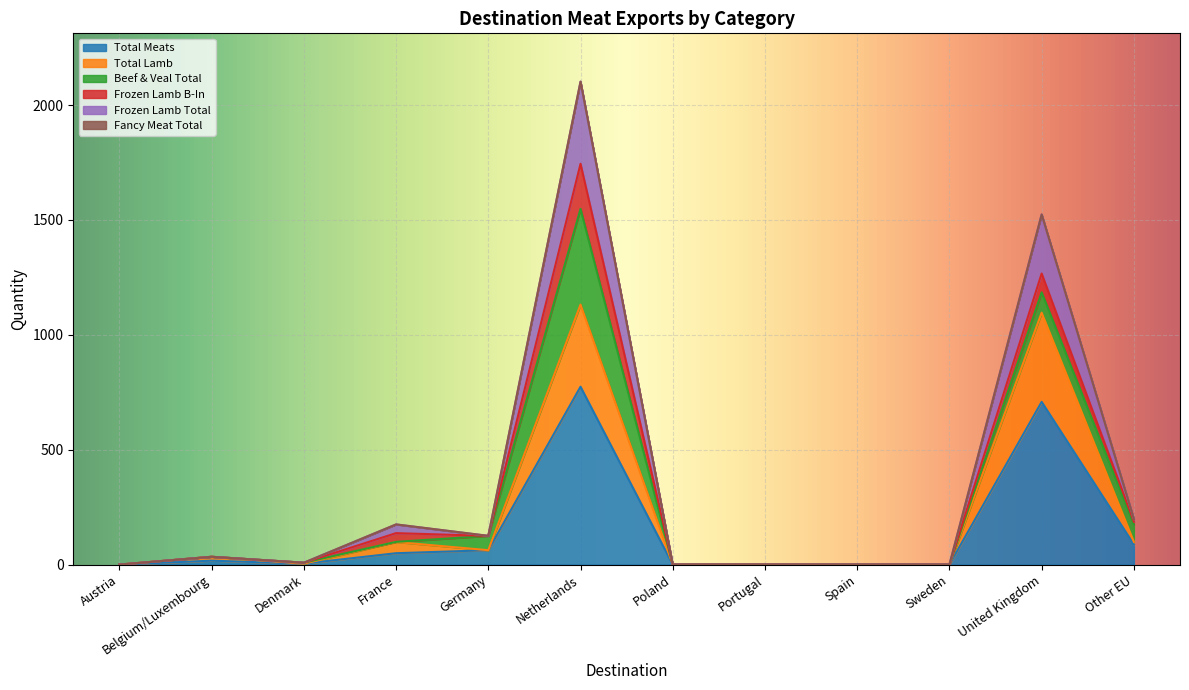

Between Portugal and Austria, which is larger?

Portugal